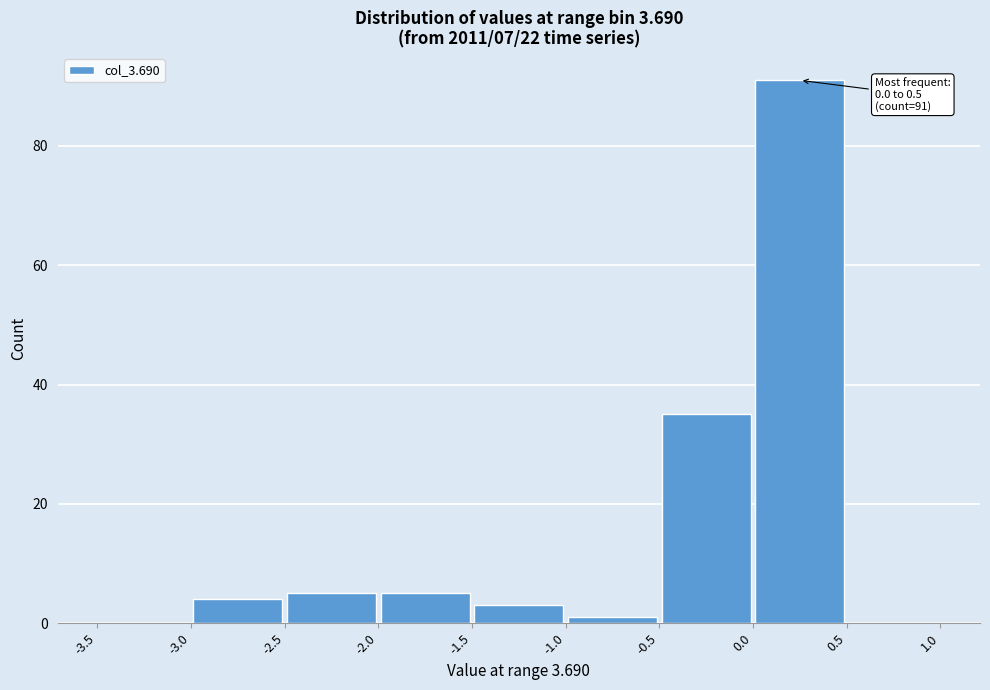

Which range on the x-axis has the tallest bar?

0.0 to 0.5